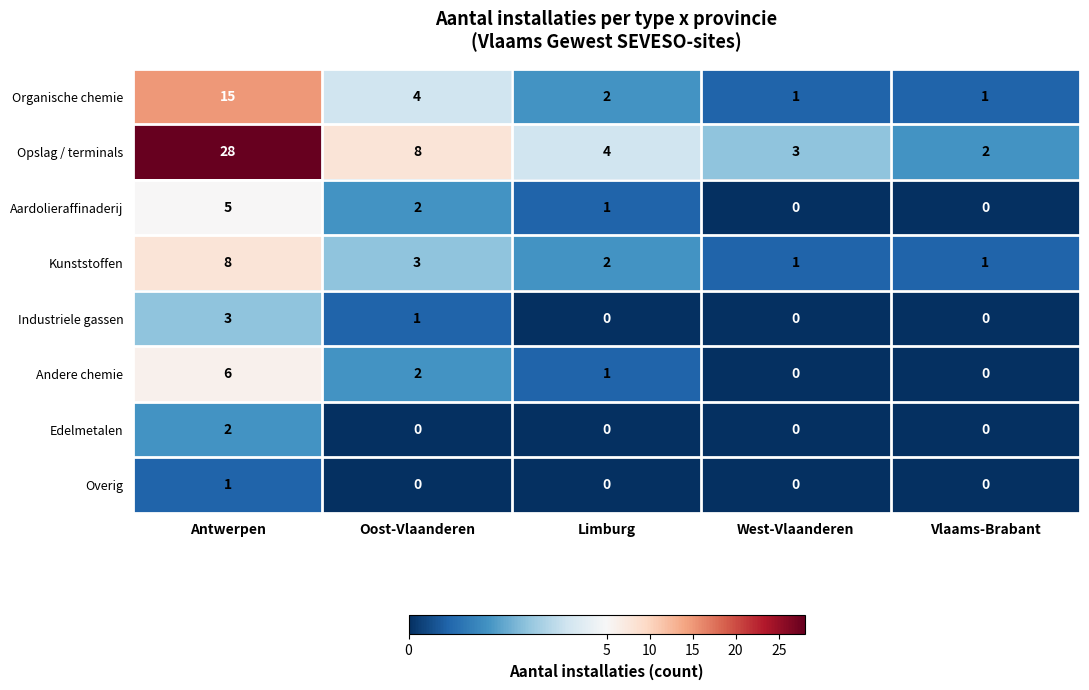

What is the maximum value shown in the chart?

28